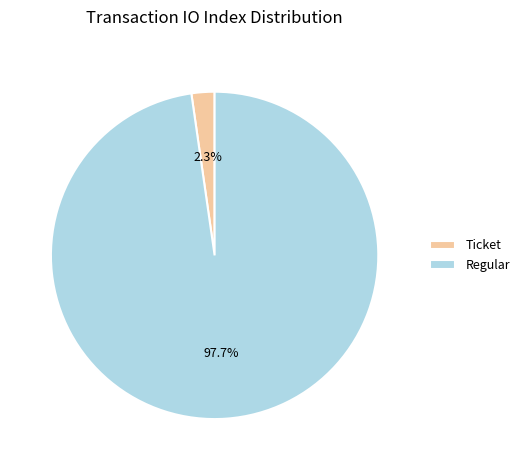

Which has a higher value, Regular or Ticket?

Regular